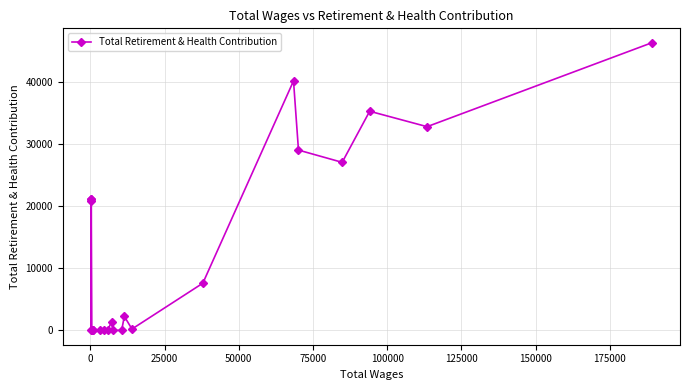

What is the difference between the maximum and minimum values?

46309